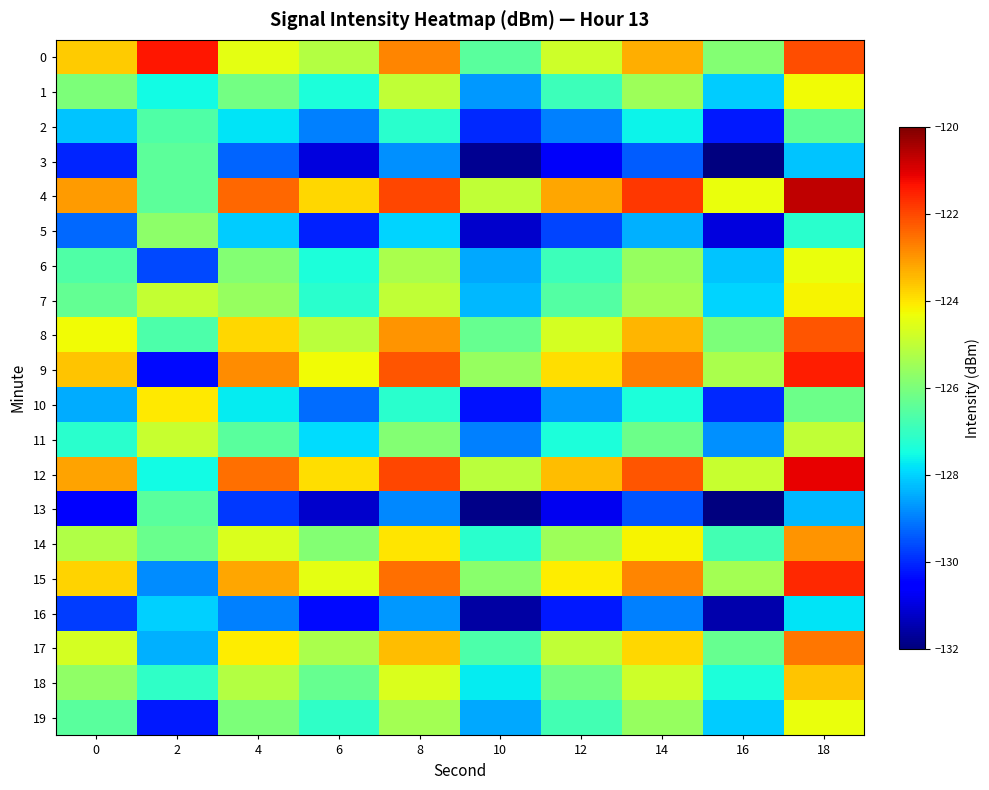

Reading left to right, extract all data points from this chart.

0: 0=-123.7	2=-121.4	4=-124.5	6=-125.2	8=-122.8	10=-126.5	12=-124.8	14=-123.3	16=-125.9	18=-122.1
1: 0=-126.0	2=-127.5	4=-126.1	6=-127.4	8=-125.0	10=-128.7	12=-126.9	14=-125.5	16=-128.1	18=-124.3
2: 0=-128.2	2=-126.7	4=-127.8	6=-129.0	8=-127.2	10=-130.0	12=-129.0	14=-127.6	16=-130.2	18=-126.4
3: 0=-130.1	2=-126.5	4=-129.3	6=-131.0	8=-128.8	10=-131.8	12=-130.7	14=-129.4	16=-132.0	18=-128.2
4: 0=-123.1	2=-126.5	4=-122.4	6=-123.8	8=-122.0	10=-125.0	12=-123.2	14=-121.8	16=-124.4	18=-120.7
5: 0=-129.3	2=-125.7	4=-128.1	6=-130.1	8=-128.0	10=-131.2	12=-129.7	14=-128.4	16=-131.0	18=-127.2
6: 0=-126.6	2=-129.6	4=-125.9	6=-127.4	8=-125.3	10=-128.5	12=-126.9	14=-125.6	16=-128.2	18=-124.4
7: 0=-126.4	2=-125.0	4=-125.6	6=-127.2	8=-125.0	10=-128.3	12=-126.6	14=-125.4	16=-128.0	18=-124.2
8: 0=-124.3	2=-126.7	4=-123.8	6=-125.1	8=-123.0	10=-126.3	12=-124.7	14=-123.4	16=-126.0	18=-122.2
9: 0=-123.6	2=-130.4	4=-122.9	6=-124.3	8=-122.2	10=-125.6	12=-123.9	14=-122.7	16=-125.3	18=-121.5
10: 0=-128.5	2=-124.1	4=-127.7	6=-129.2	8=-127.2	10=-130.3	12=-128.7	14=-127.4	16=-130.0	18=-126.2
11: 0=-127.2	2=-124.9	4=-126.5	6=-127.9	8=-125.9	10=-129.0	12=-127.4	14=-126.2	16=-128.8	18=-125.0
12: 0=-123.2	2=-127.5	4=-122.5	6=-123.9	8=-122.0	10=-125.1	12=-123.5	14=-122.2	16=-124.9	18=-121.1
13: 0=-130.5	2=-126.5	4=-129.8	6=-131.2	8=-128.9	10=-131.9	12=-130.8	14=-129.5	16=-132.1	18=-128.3
14: 0=-125.2	2=-126.3	4=-124.6	6=-125.9	8=-124.0	10=-127.2	12=-125.5	14=-124.2	16=-126.8	18=-123.0
15: 0=-123.8	2=-128.8	4=-123.2	6=-124.5	8=-122.5	10=-125.8	12=-124.1	14=-122.8	16=-125.4	18=-121.6
16: 0=-129.8	2=-128.0	4=-129.0	6=-130.4	8=-128.7	10=-131.6	12=-130.2	14=-129.0	16=-131.5	18=-127.8
17: 0=-124.7	2=-128.4	4=-124.1	6=-125.3	8=-123.5	10=-126.7	12=-125.0	14=-123.8	16=-126.3	18=-122.6
18: 0=-125.7	2=-127.1	4=-125.2	6=-126.3	8=-124.6	10=-127.7	12=-126.1	14=-124.8	16=-127.4	18=-123.6
19: 0=-126.5	2=-130.2	4=-126.0	6=-127.1	8=-125.4	10=-128.5	12=-126.8	14=-125.6	16=-128.1	18=-124.4